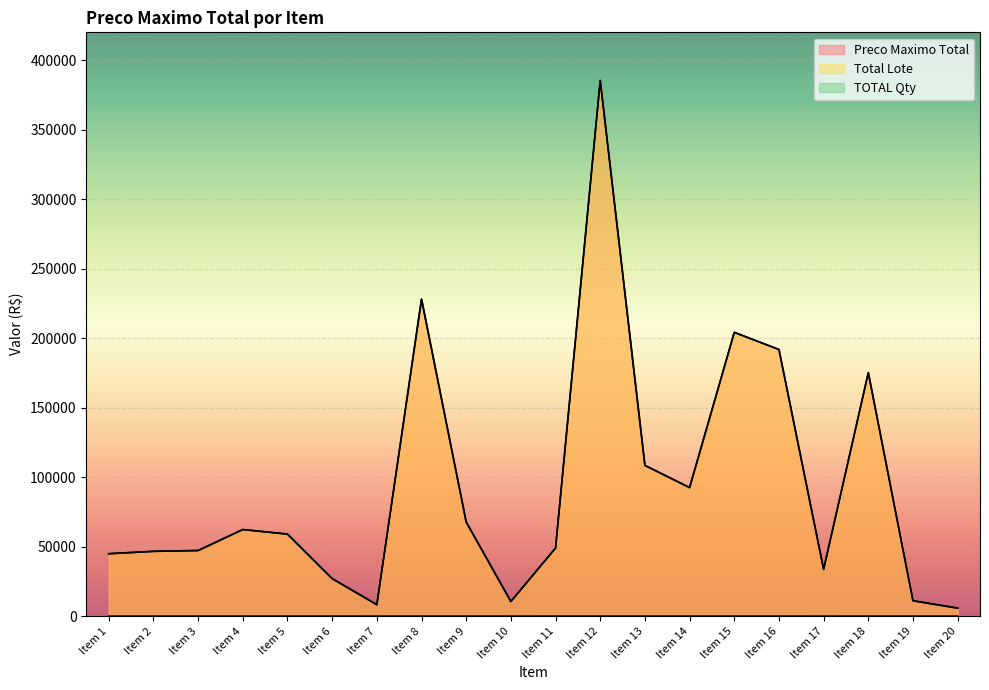

What is the difference between the highest and lowest values at Item 13?

108433.4